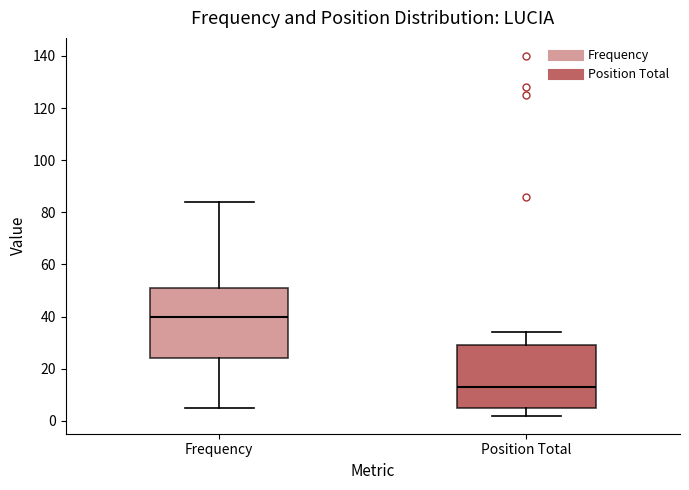

Comparing the boxes themselves (not the whiskers), which one is the tallest?

Frequency